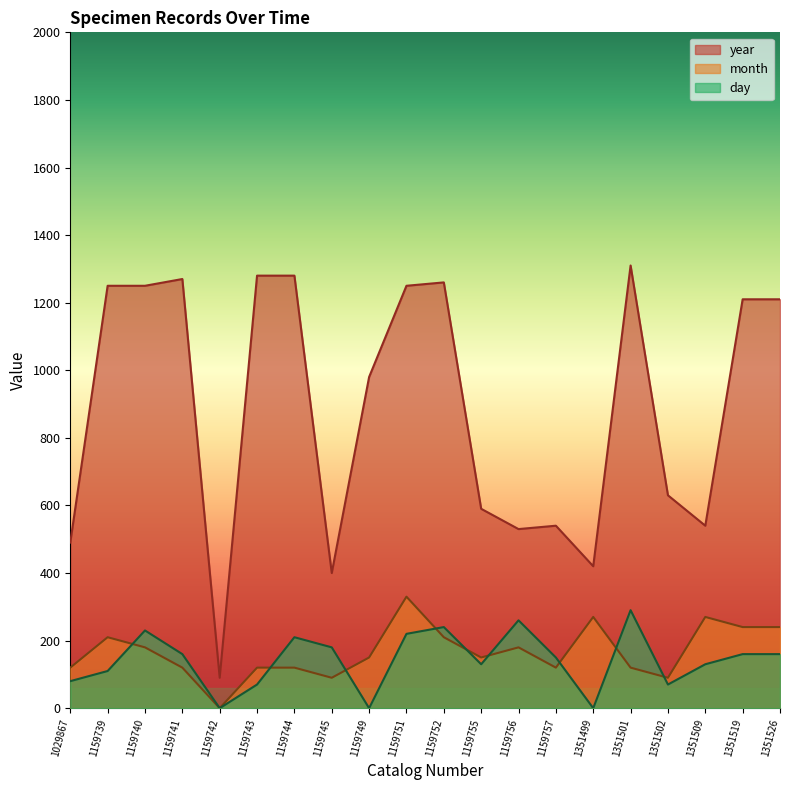

List the labels in order of year value, smallest first.

1159742, 1159745, 1351499, 1029867, 1159756, 1159757, 1351509, 1159755, 1351502, 1159749, 1351519, 1351526, 1159739, 1159740, 1159751, 1159752, 1159741, 1159743, 1159744, 1351501